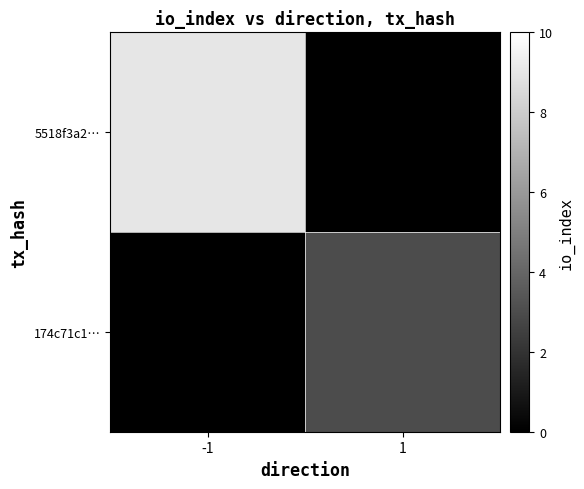

Rank the series by their average value, from lowest to highest.

174c71c1…, 5518f3a2…